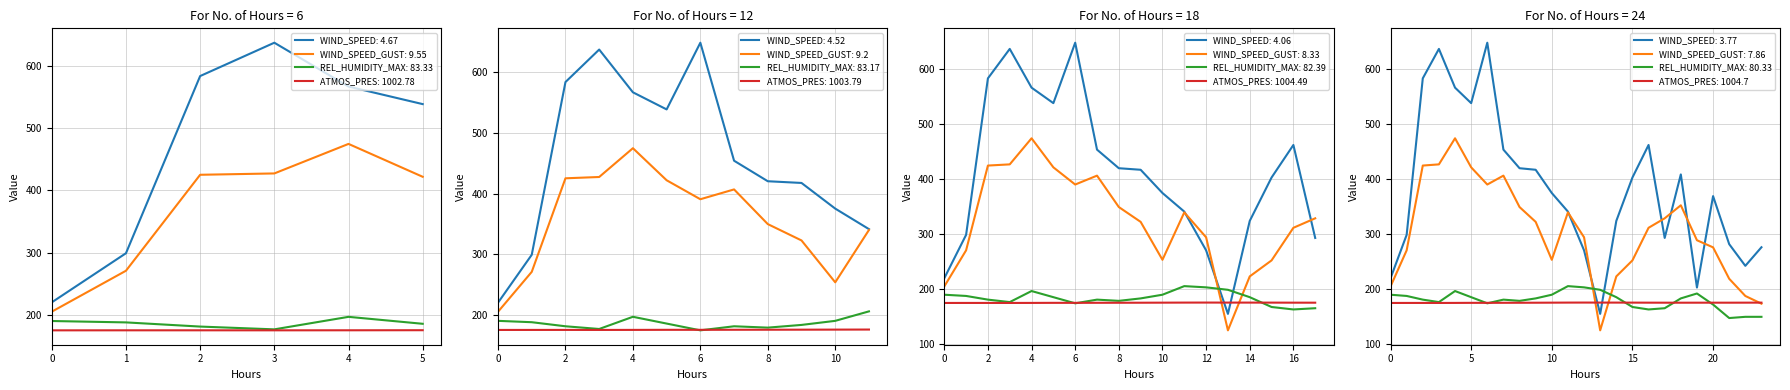

Reading right to left, transcribe all the data shown in this chart.

WIND_SPEED: 276.4	242.6	282.1	369.5	203.1	409.0	293.3	462.6	403.3	324.4	155.1	270.8	341.3	375.1	417.4	420.3	454.1	648.7	538.7	566.9	637.4	583.8	299.0	220.0
WIND_SPEED_GUST: 173.7	187.7	219.0	276.2	289.2	352.8	329.1	311.8	252.5	223.3	125.2	294.6	339.9	253.6	322.6	349.6	406.8	390.6	421.9	474.7	427.3	425.1	270.8	205.0
REL_HUMIDITY_MAX: 149.8	149.8	147.5	172.1	192.2	183.3	165.4	163.2	167.6	185.5	198.9	203.4	205.6	190.0	183.3	178.8	181.1	174.4	185.5	196.7	176.6	181.1	187.8	190.0
ATMOS_PRES: 175.6	175.5	175.5	175.5	175.5	175.5	175.5	175.5	175.6	175.6	175.7	175.7	175.7	175.5	175.4	175.4	175.3	175.2	175.2	175.1	175.0	175.1	175.0	175.0